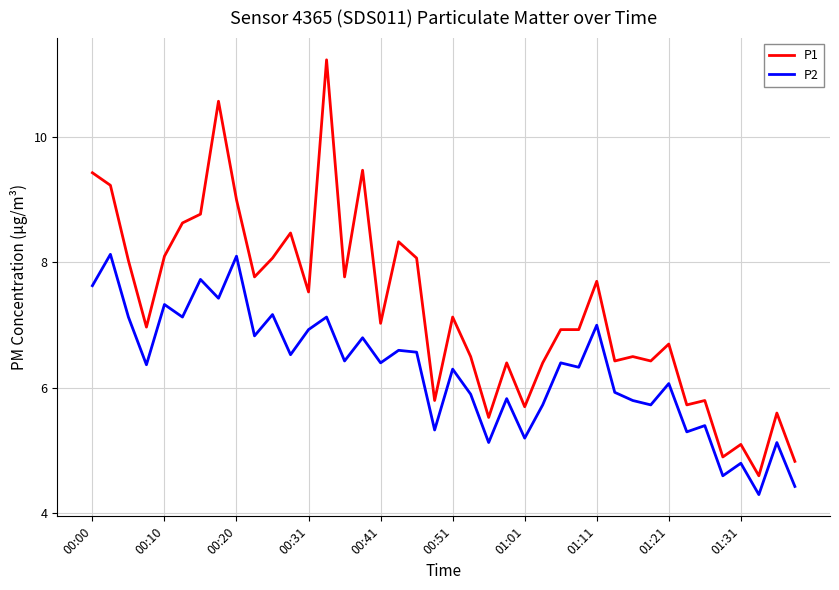

Which series has the largest range (max minus min)?

P1